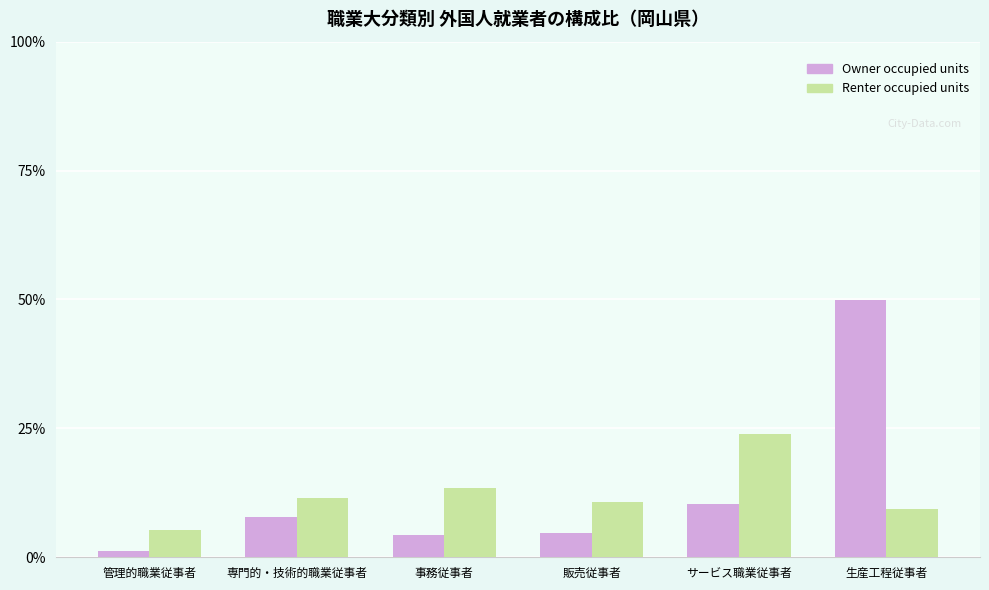

How many bars are there in each group?

2